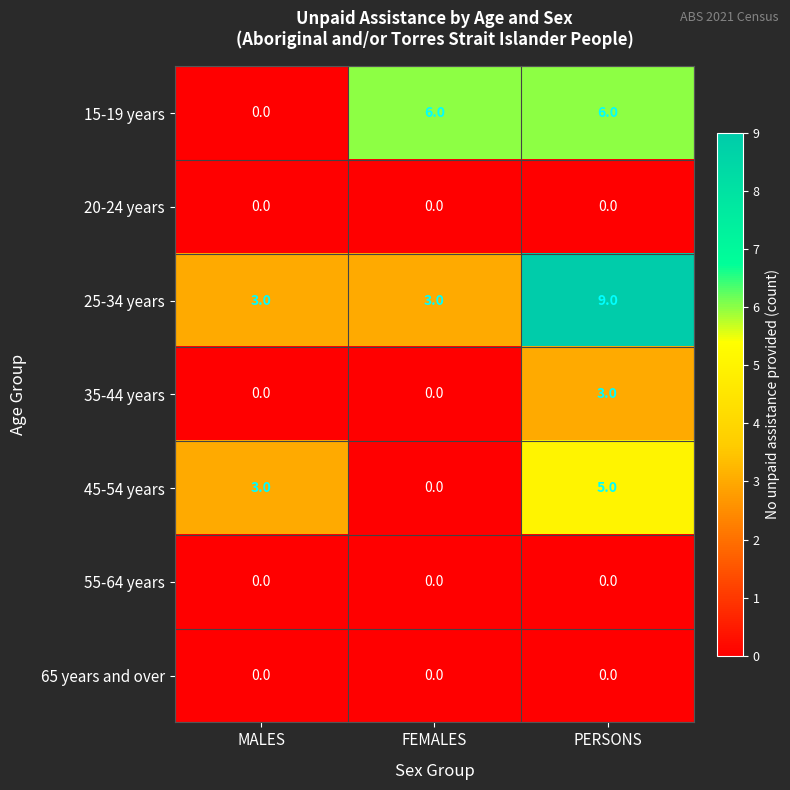

The value of 15-19 years at MALES is -3. True or false?

False